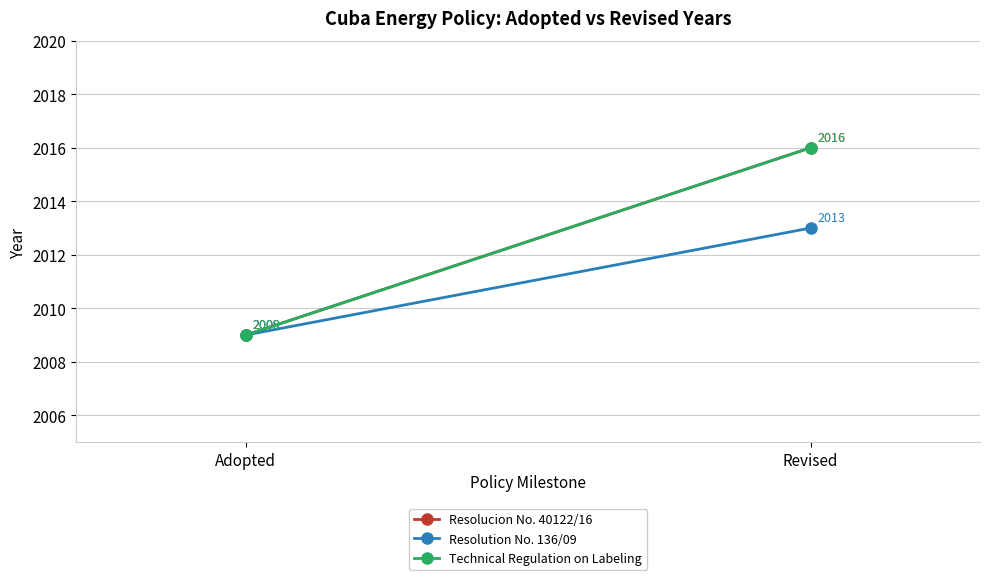

Reading right to left, extract all data points from this chart.

Resolucion No. 40122/16: 2016	2009
Resolution No. 136/09: 2013	2009
Technical Regulation on Labeling: 2016	2009